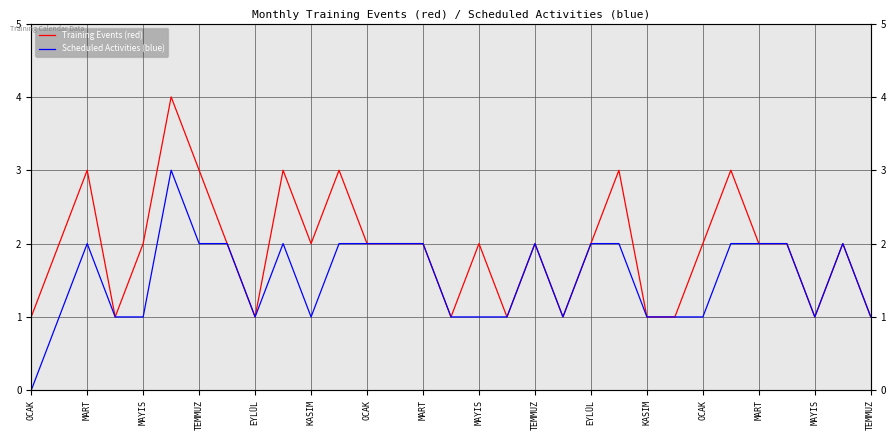

What is the difference between the highest and lowest values at OCAK?

1